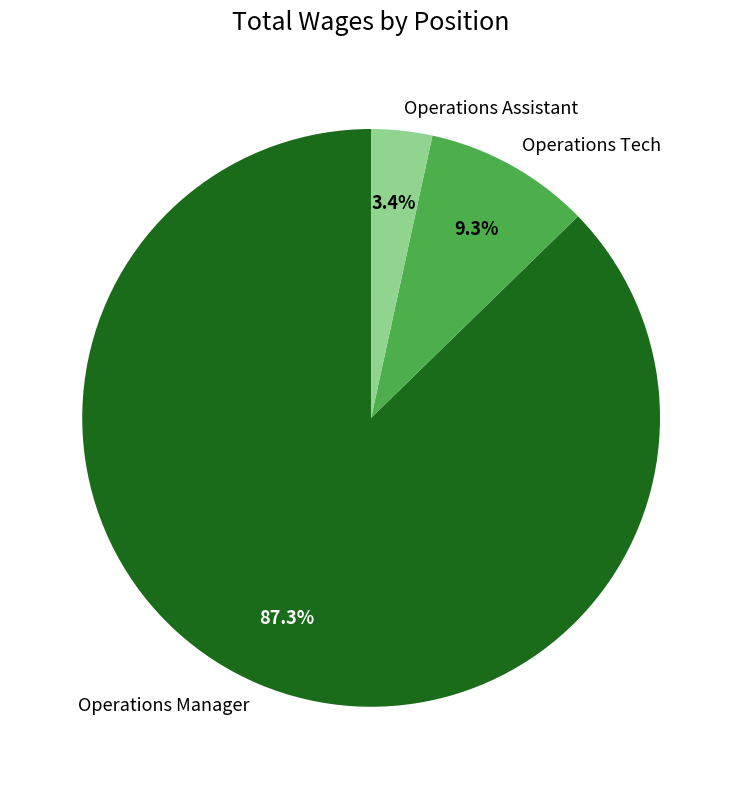

How many segments does this pie chart have?

3